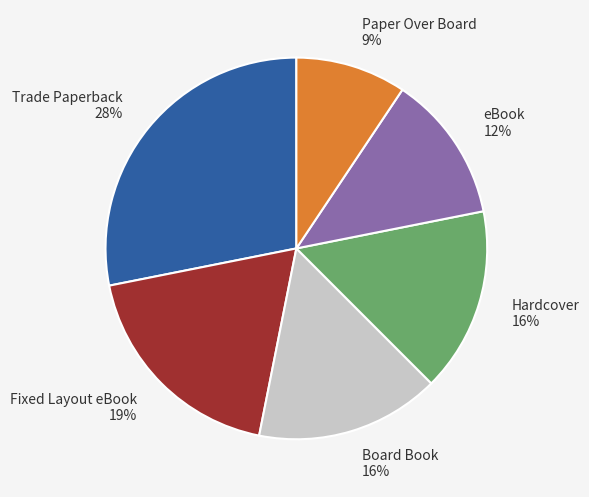

Which slice is the smallest?

Paper Over Board